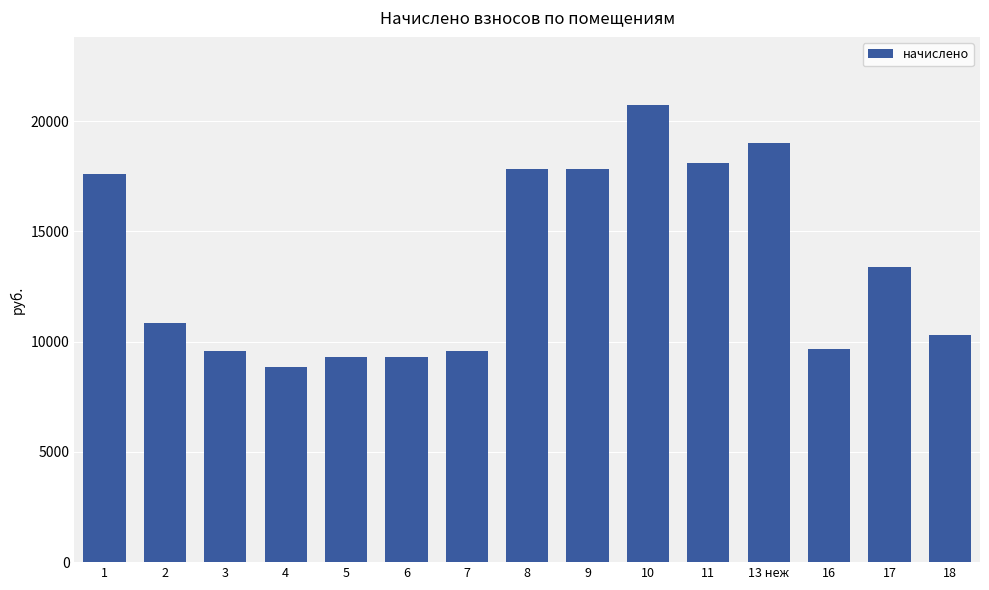

What is the difference between the second highest and minimum values?

10157.9